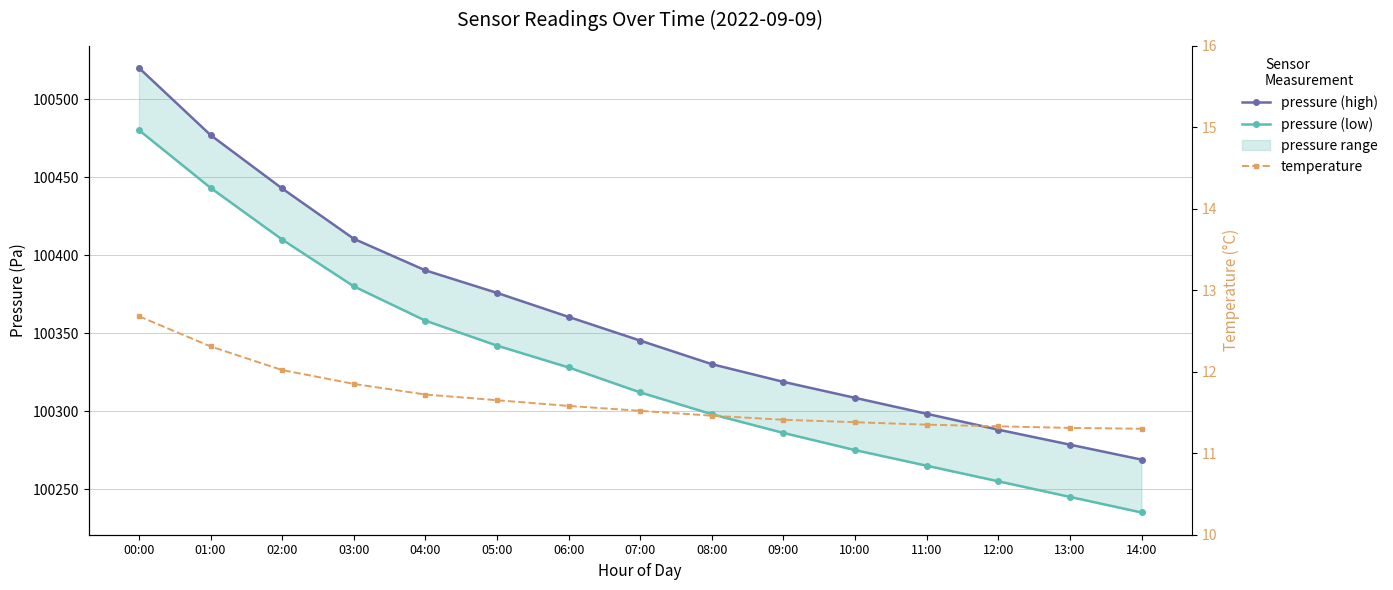

True or false: pressure (low) has more than 0 points higher than both neighbors.

False